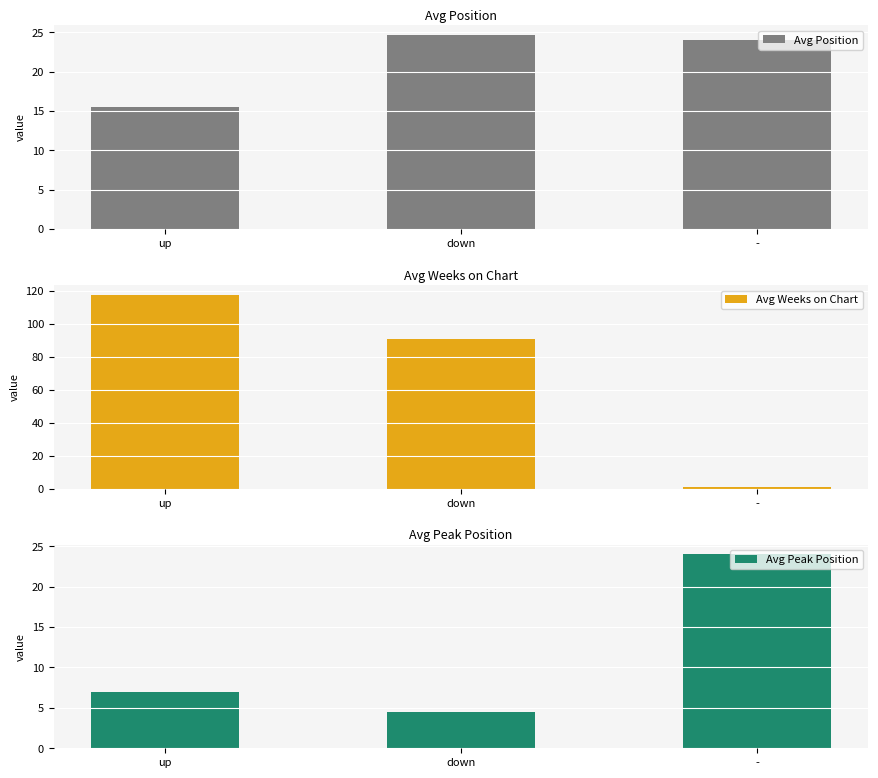

Where is Avg Peak Position nearest to the value 14?

up